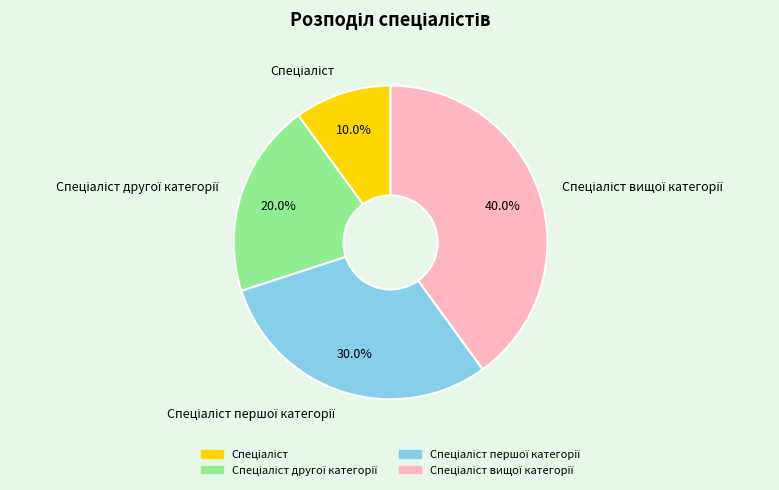

Is there a majority slice in this chart?

No